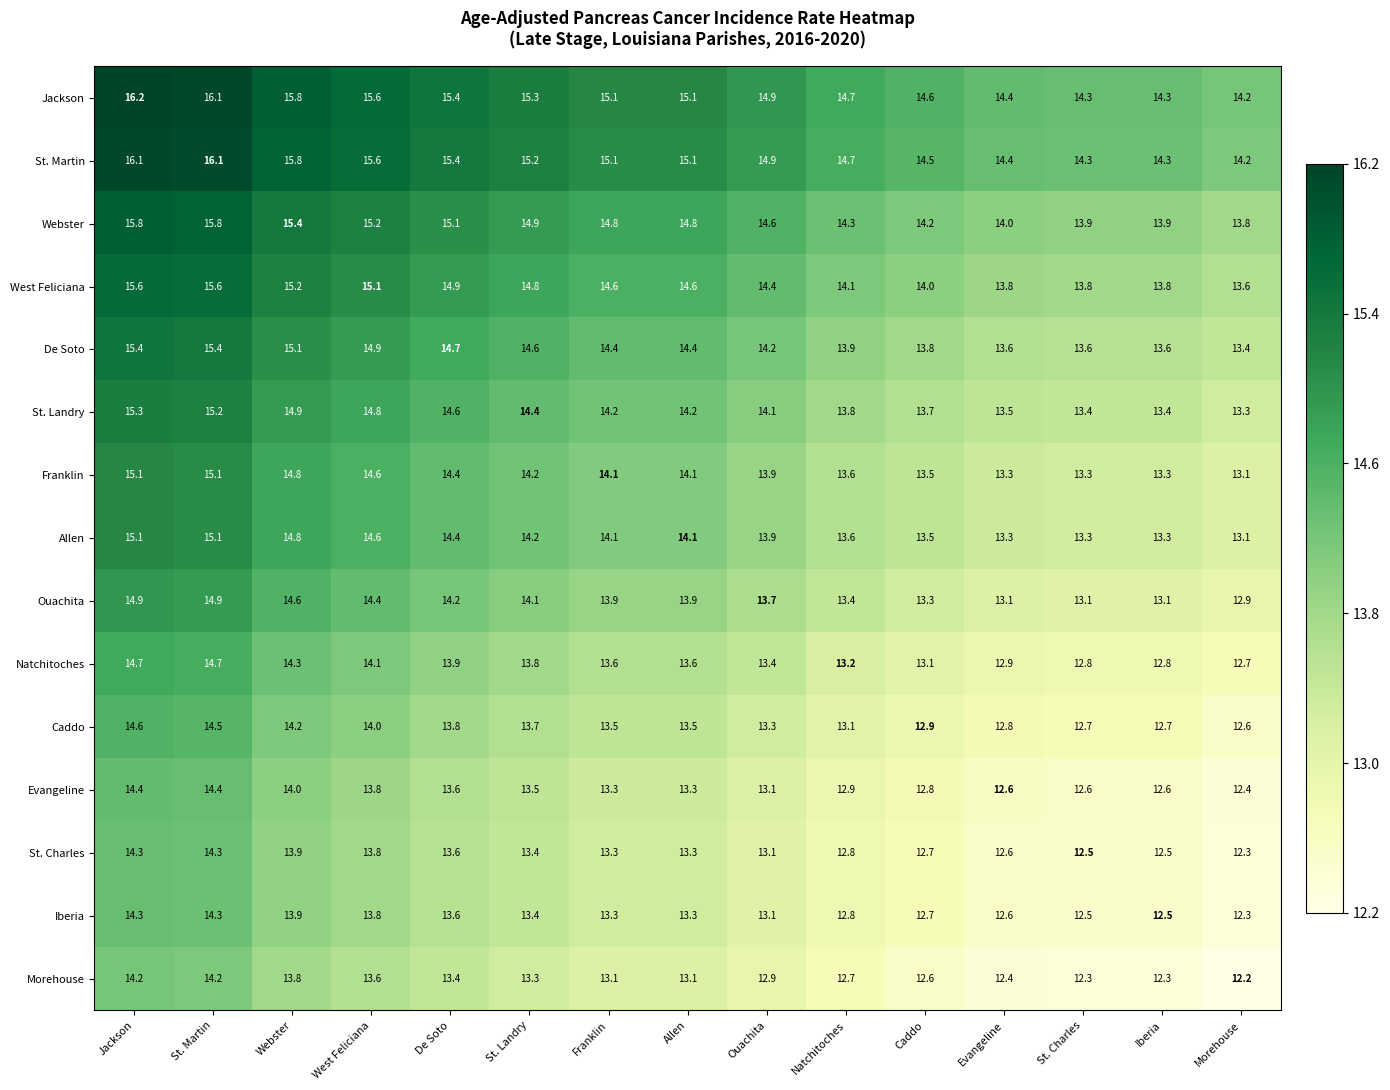

Between West Feliciana and Iberia, which series saw the biggest shift?

St. Landry